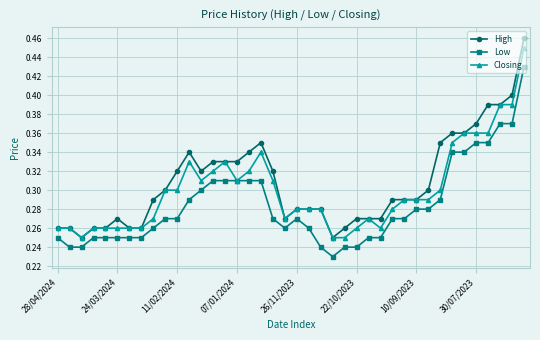

Which series has the widest spread of values?

High